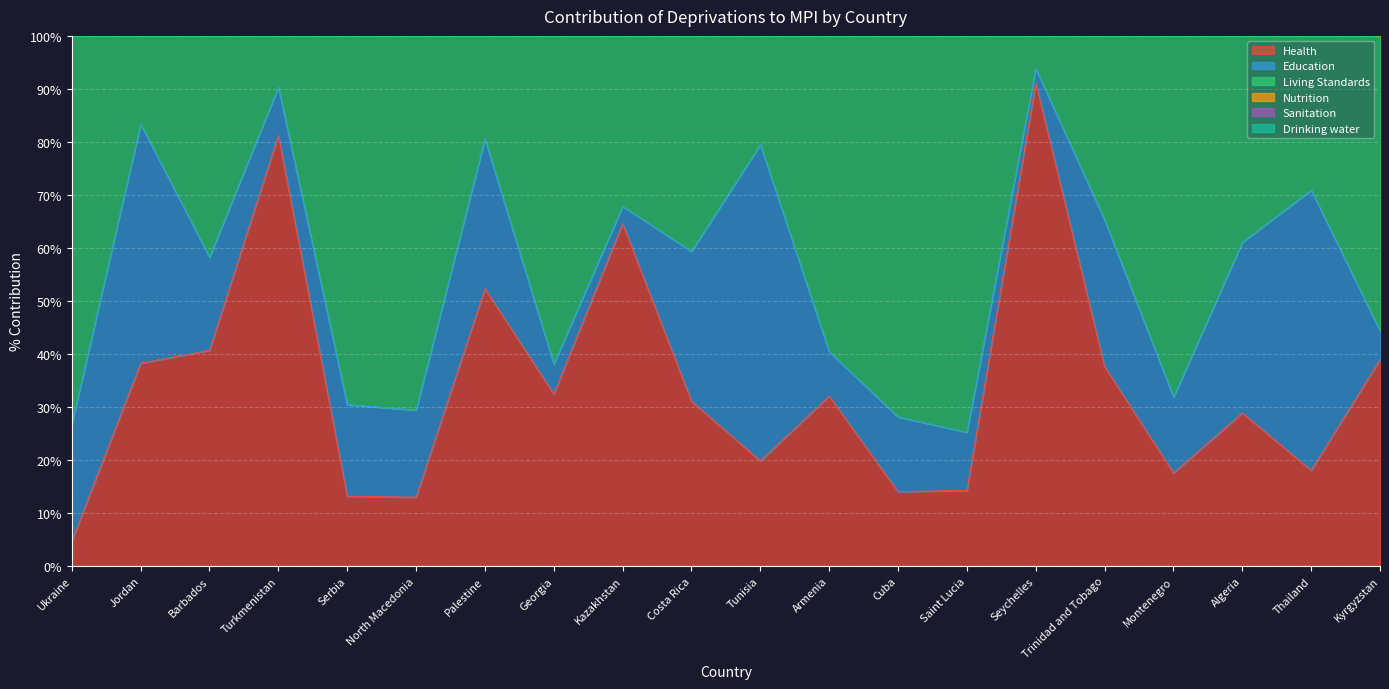

Which label corresponds to the largest value in the chart?

Seychelles